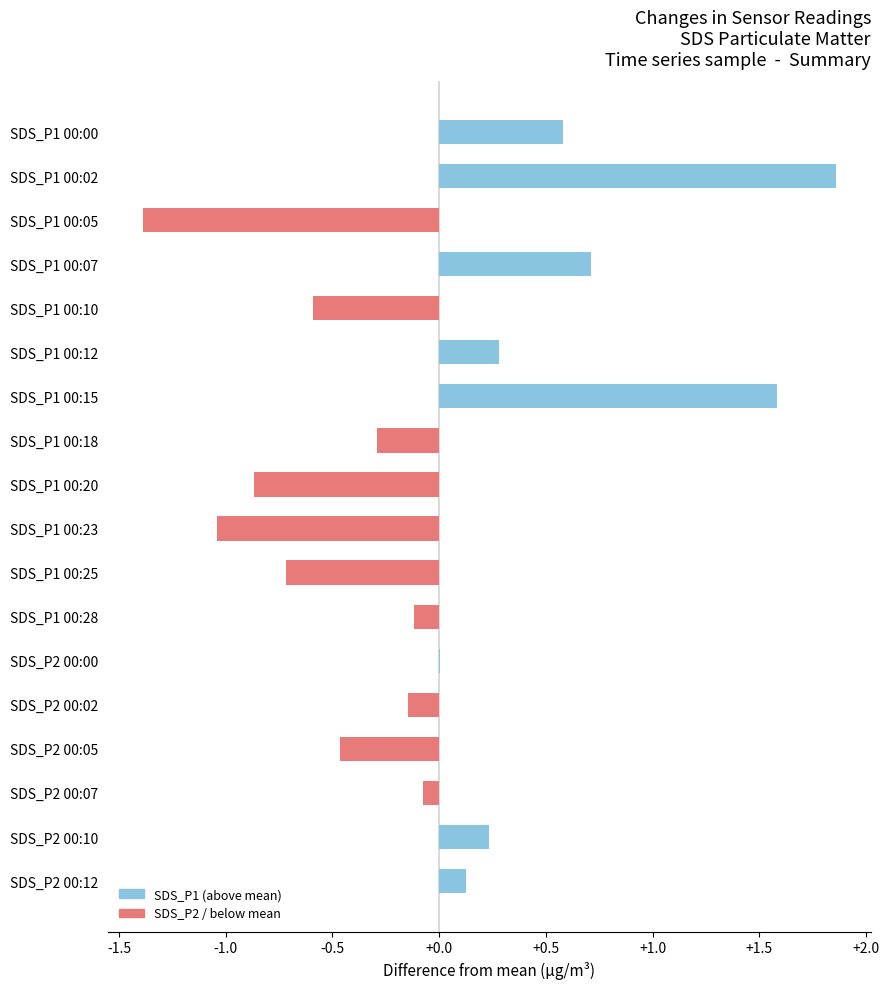

What is the change in value from SDS_P1 00:02 to SDS_P1 00:12?

-1.6